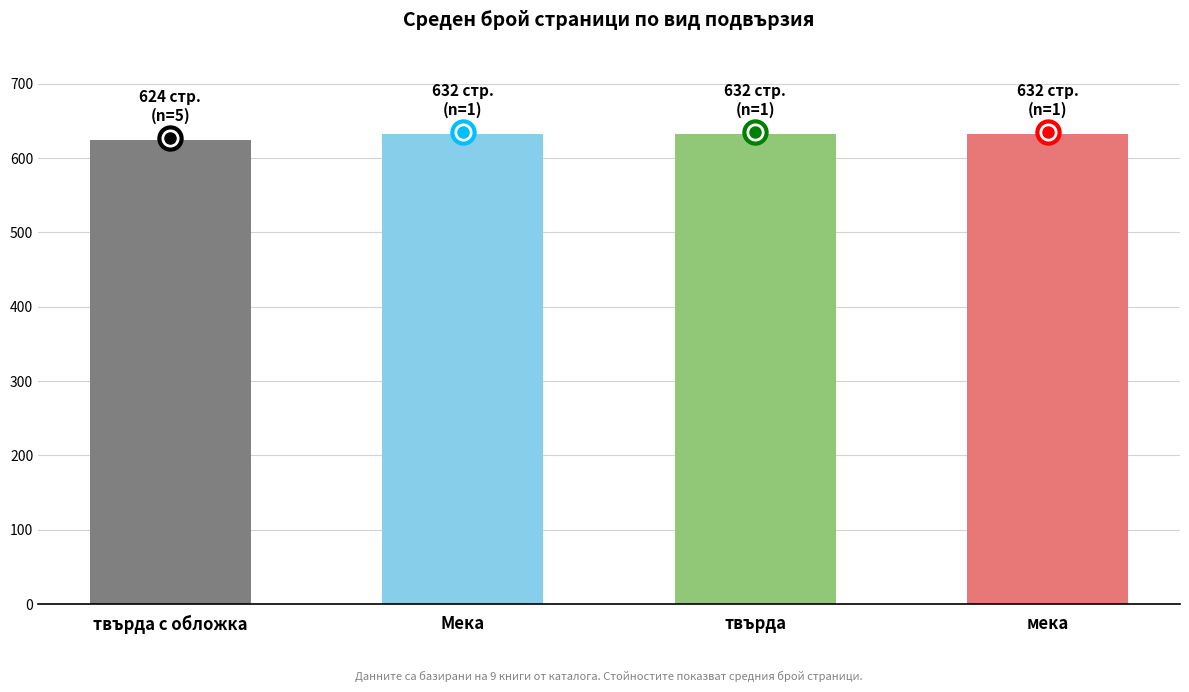

What position from the right is мека?

1